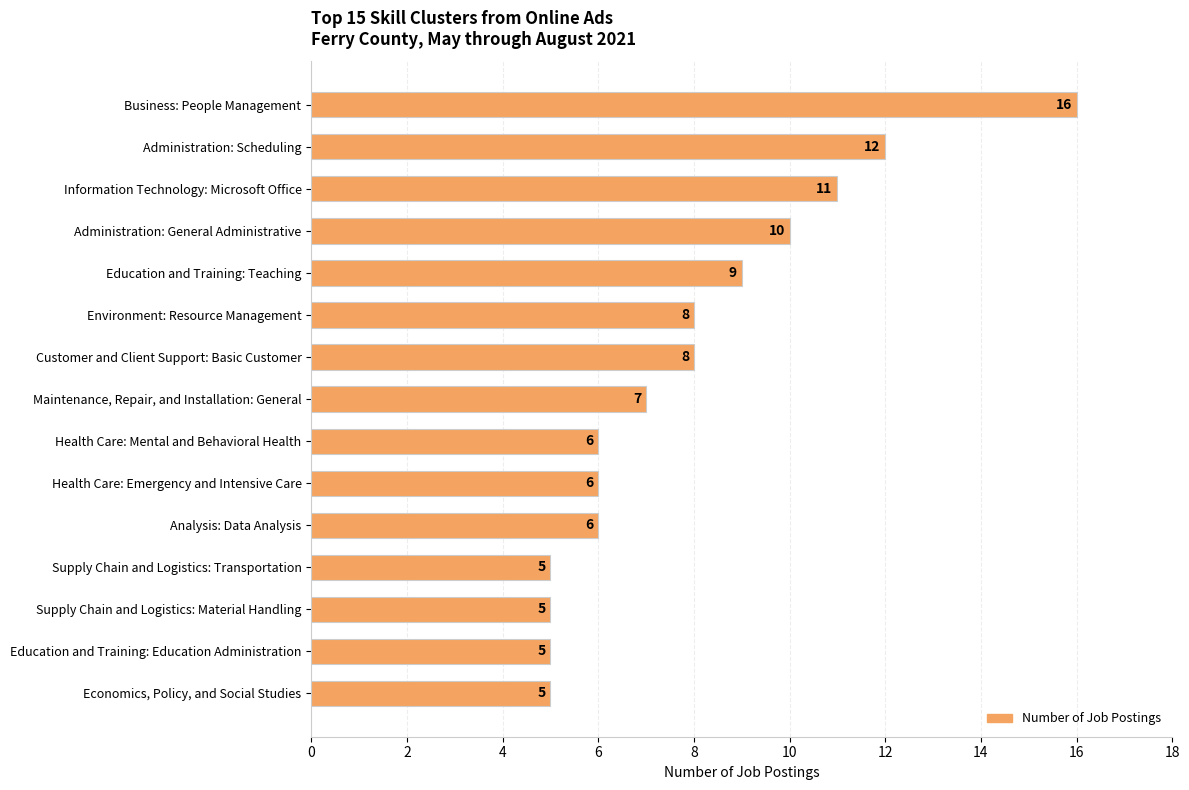

Between Administration: General Administrative and Economics, Policy, and Social Studies, which is larger?

Administration: General Administrative